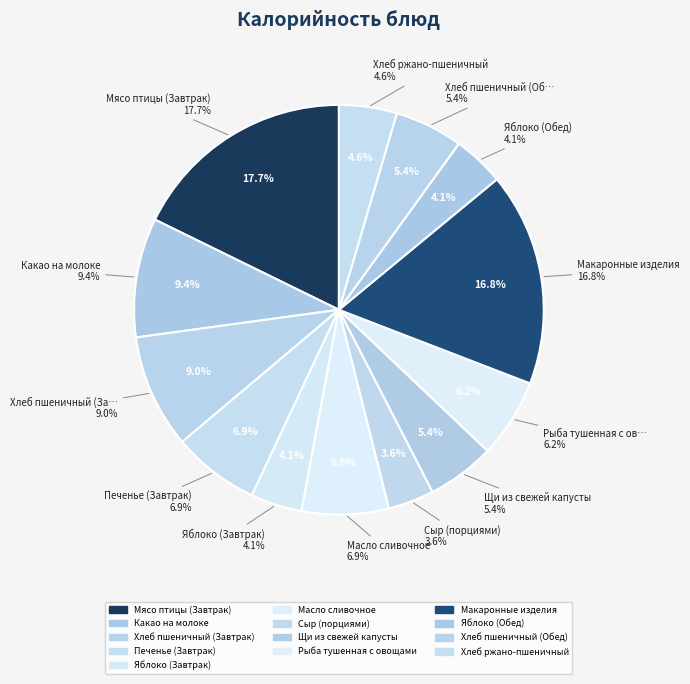

Rank the categories by value from lowest to highest.

Сыр (порциями), Яблоко (Завтрак), Яблоко (Обед), Хлеб ржано-пшеничный, Щи из свежей капусты, Хлеб пшеничный (Обед), Рыба тушенная с овощами, Масло сливочное, Печенье (Завтрак), Хлеб пшеничный (Завтрак), Какао на молоке, Макаронные изделия, Мясо птицы (Завтрак)